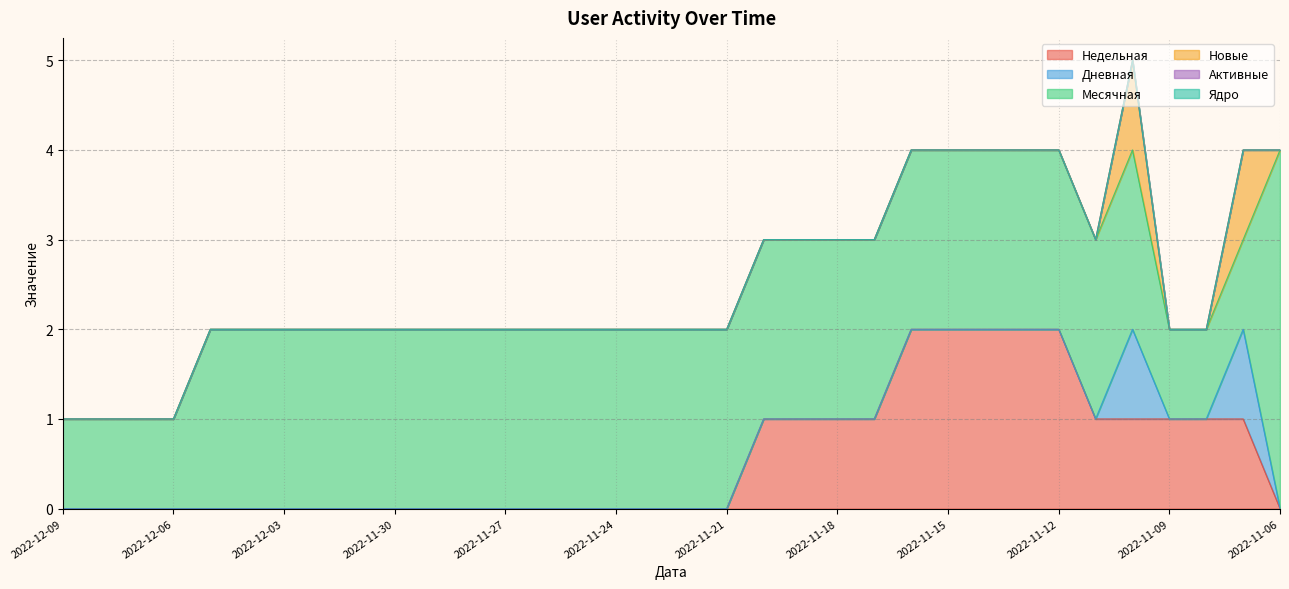

True or false: Активные and Недельная intersect in this chart.

False